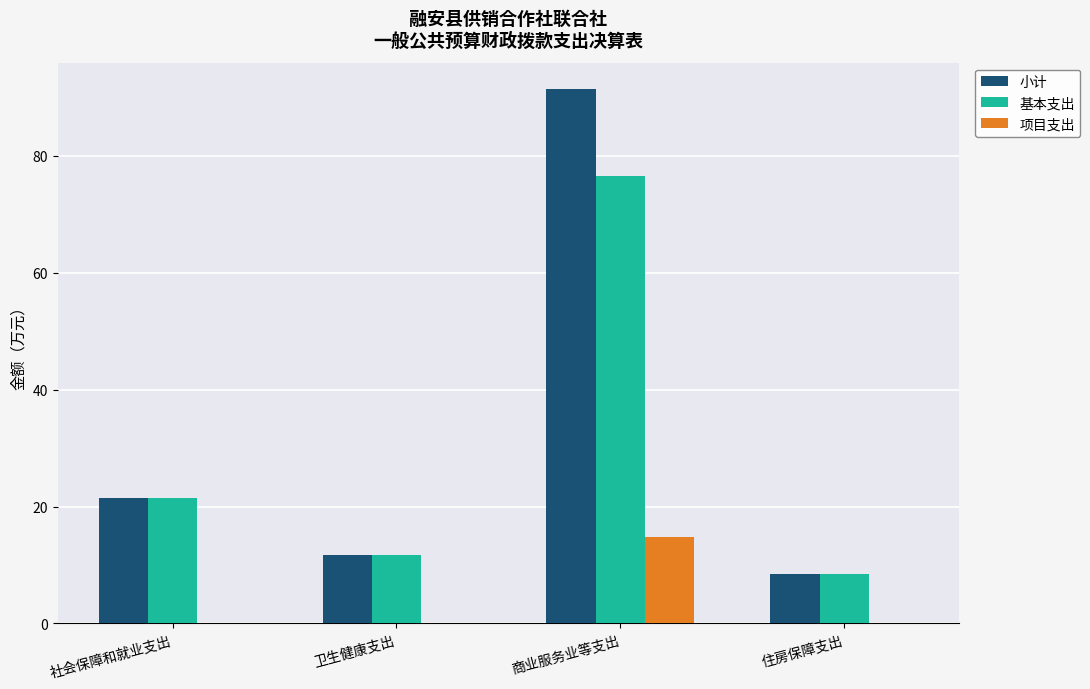

Which series changed the most between 社会保障和就业支出 and 商业服务业等支出?

小计